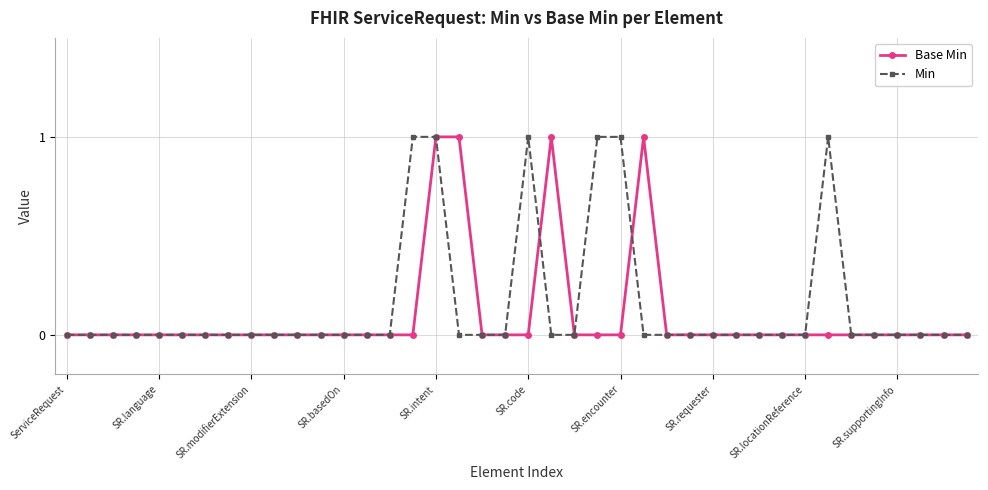

What is the value of the Min point at the 16th from the left?

1